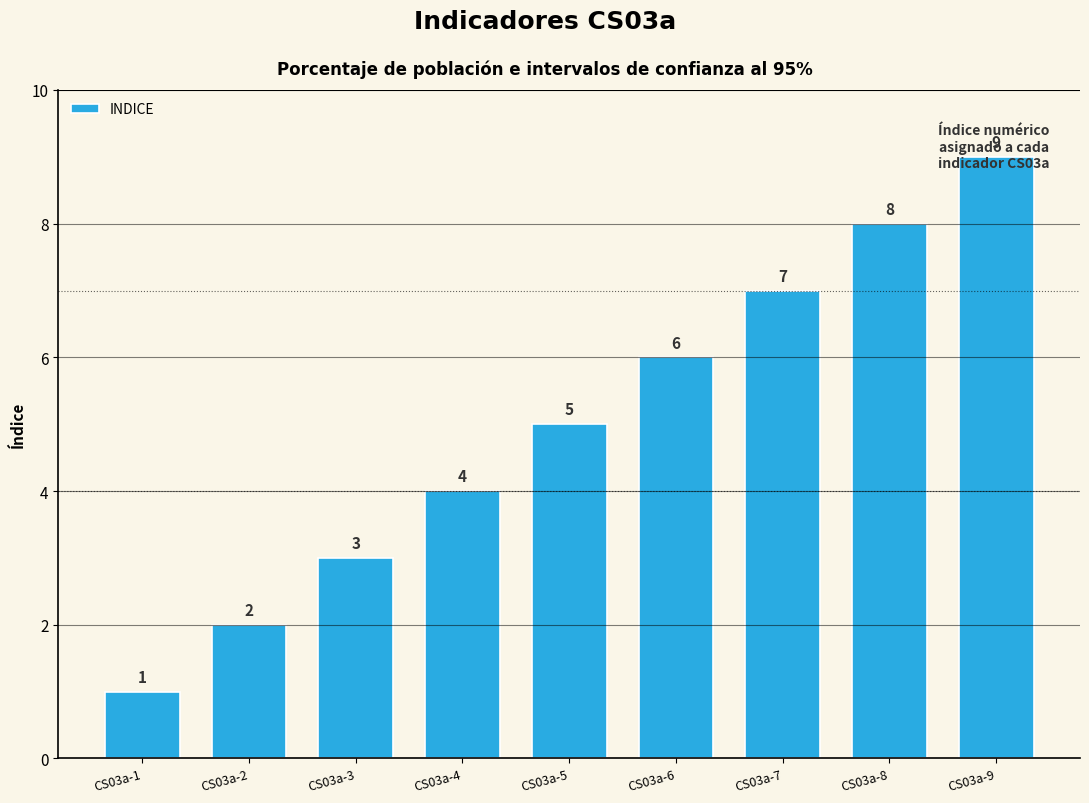

Is it true that the value at CS03a-3 is 3?

True